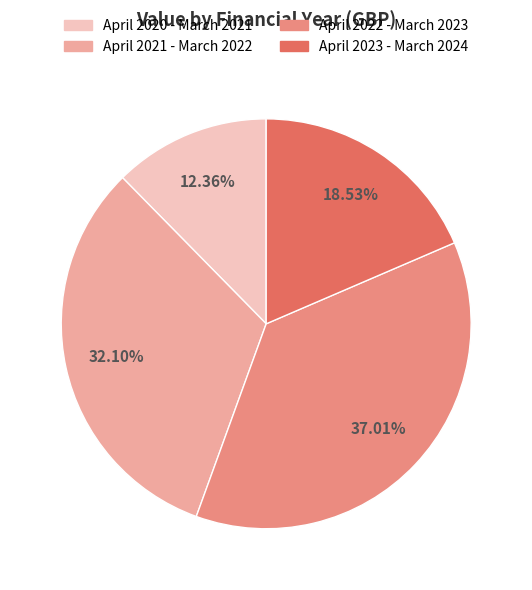

Is there a majority slice in this chart?

No